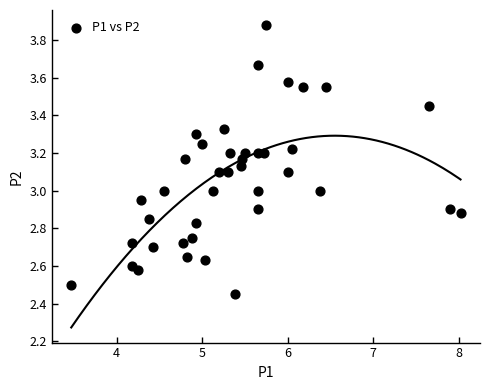

What is the range of Y values (max minus min)?

1.4